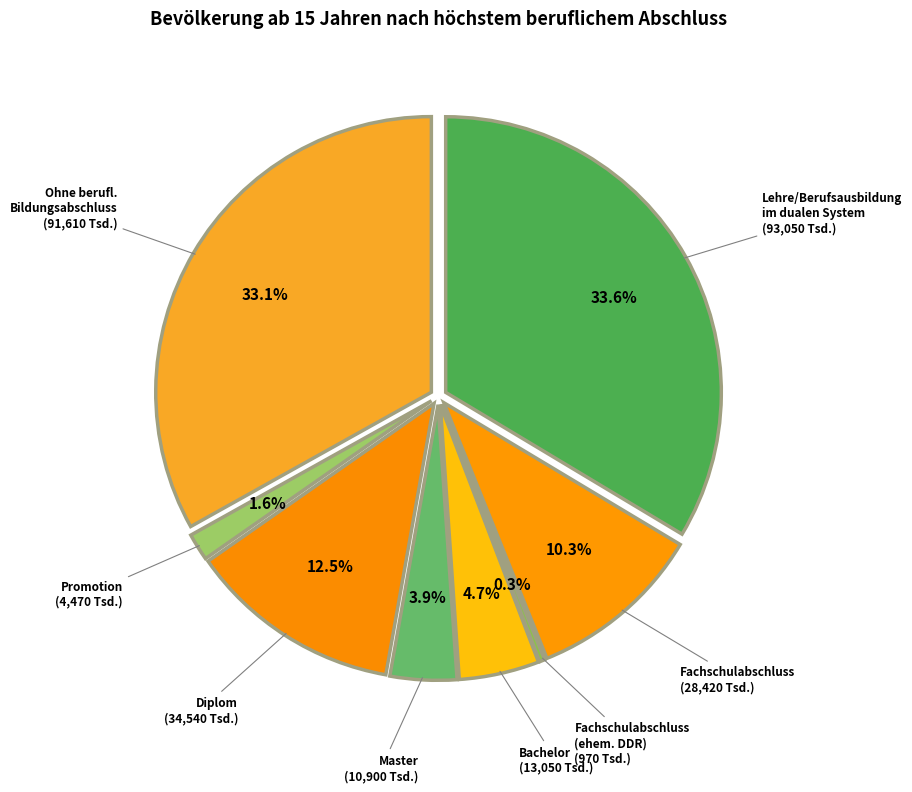

The Fachschulabschluss
(ehem. DDR) slice represents 1% of the pie. True or false?

False